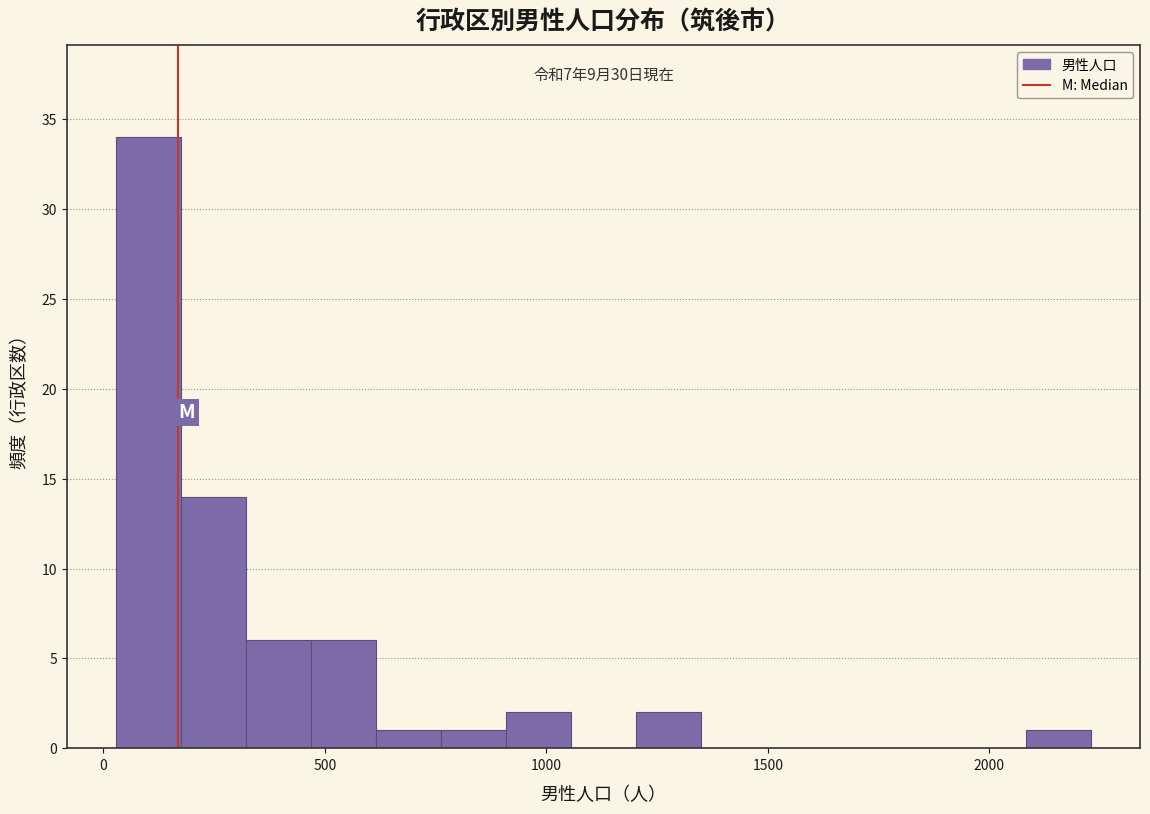

Around what value on the x-axis is the tallest bar? Give the approximate position of its centre, as read against the axis.

100